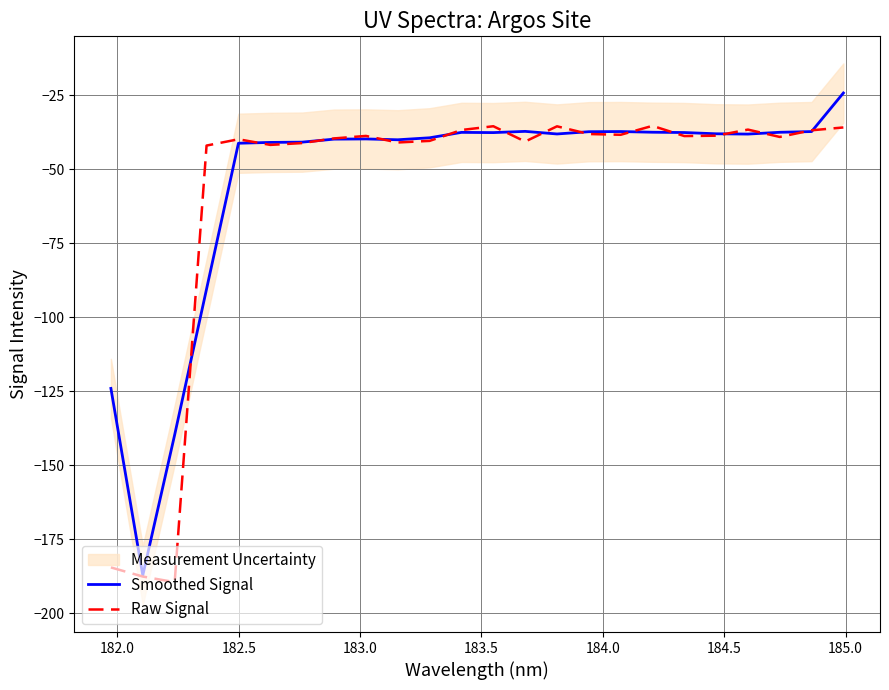

What is the value of the Smoothed Signal point at the 22nd from the left?

-37.5